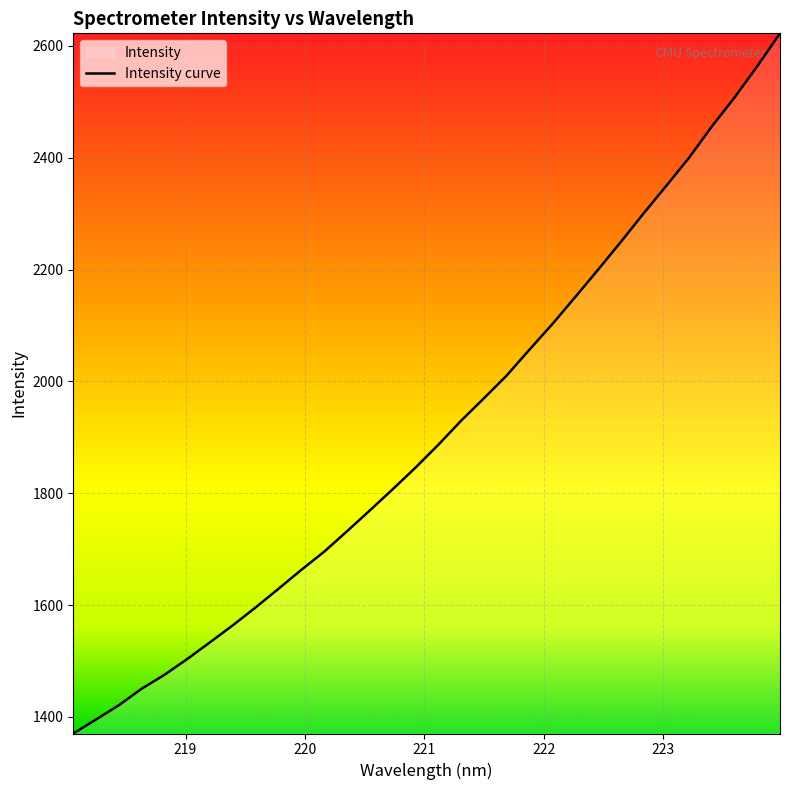

What is the difference between the maximum and minimum values?

1252.4